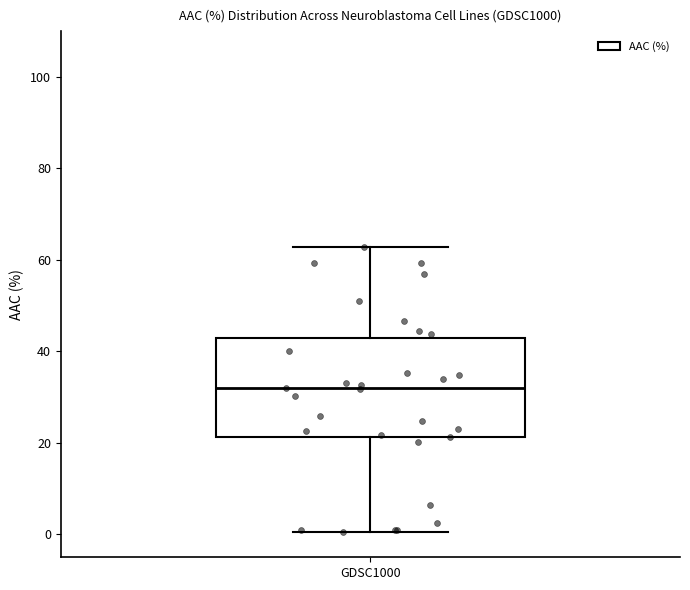

Transcribe this box plot: give where the median line is, the range the box spans, and where the two whiskers end, as read against the y-axis. The values are not printed on the chart, so give them approximately, as read against the axis.

median 32, box 22 to 42, whiskers 0 to 62